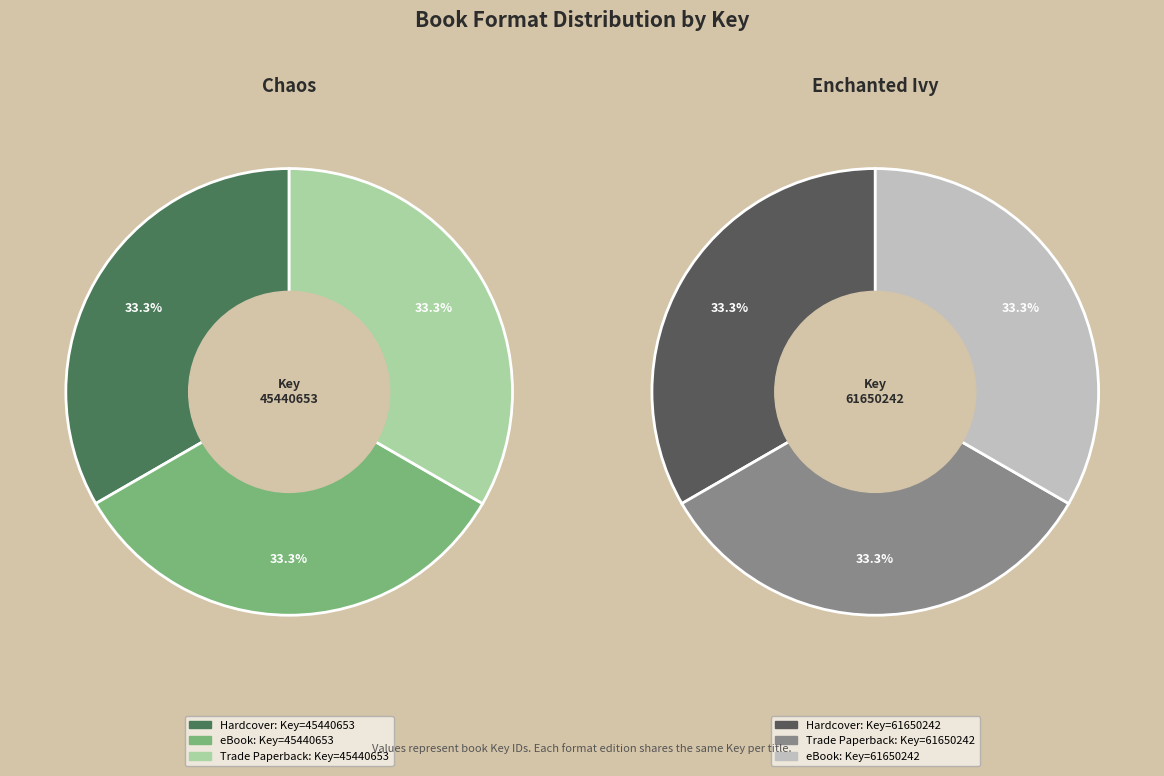

What is the largest slice in the pie chart?

Hardcover